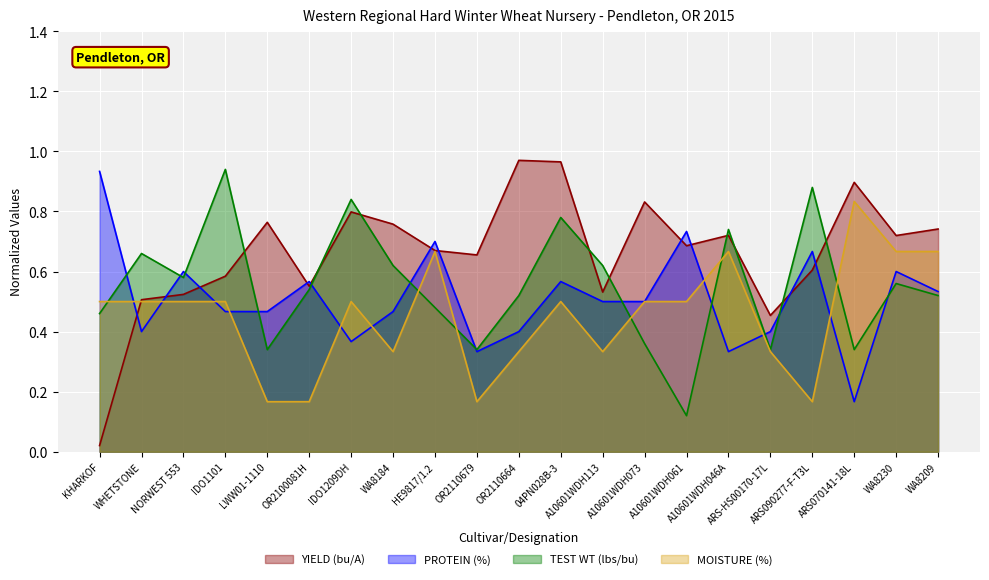

At which label does TEST WT (lbs/bu) reach its minimum?

A10601WDH061